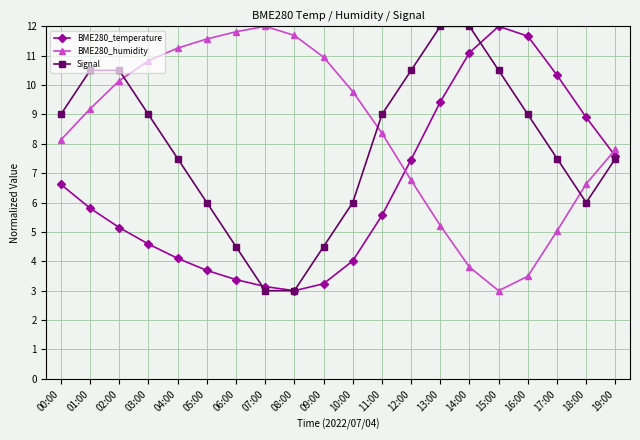

At which label is BME280_humidity closest to 7?

12:00